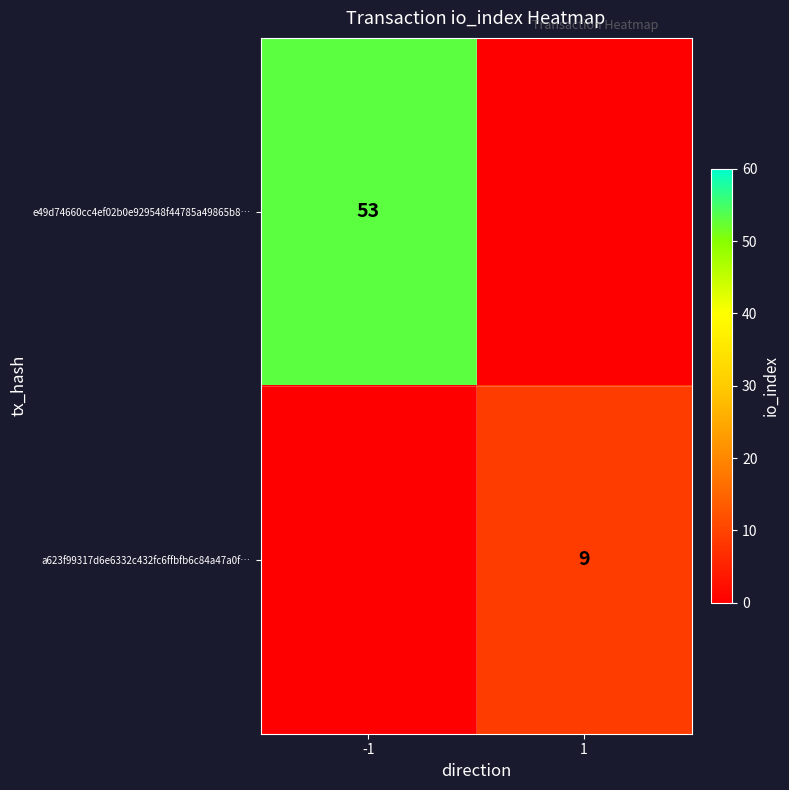

Is it true that e49d74660cc4ef02b0e929548f44785a49865b8… equals 15 at -1?

False